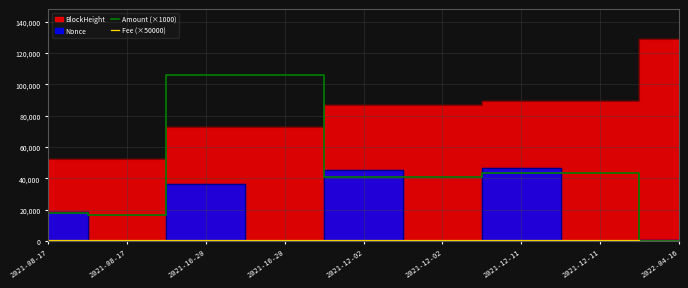

How many categories are shown in the chart?

9